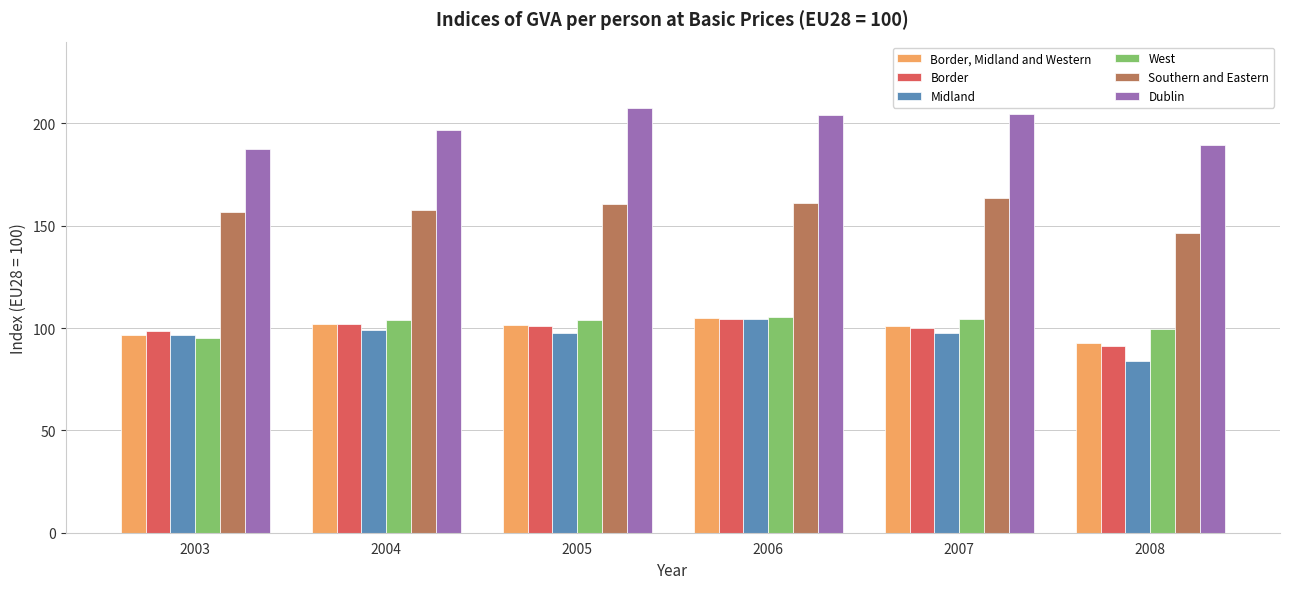

What is the difference between the Border values at 2008 and 2007?

8.5